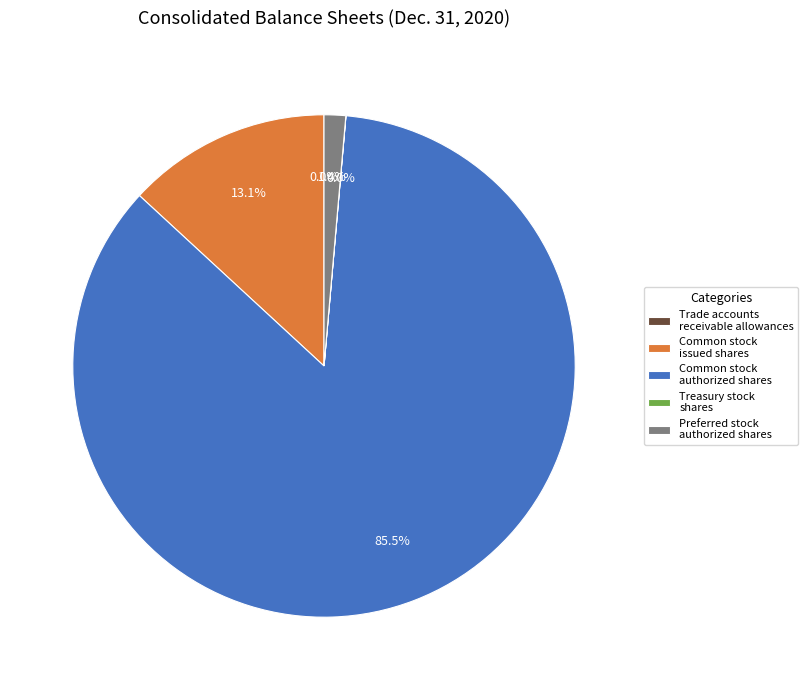

Which slice is the largest?

Common stock authorized shares